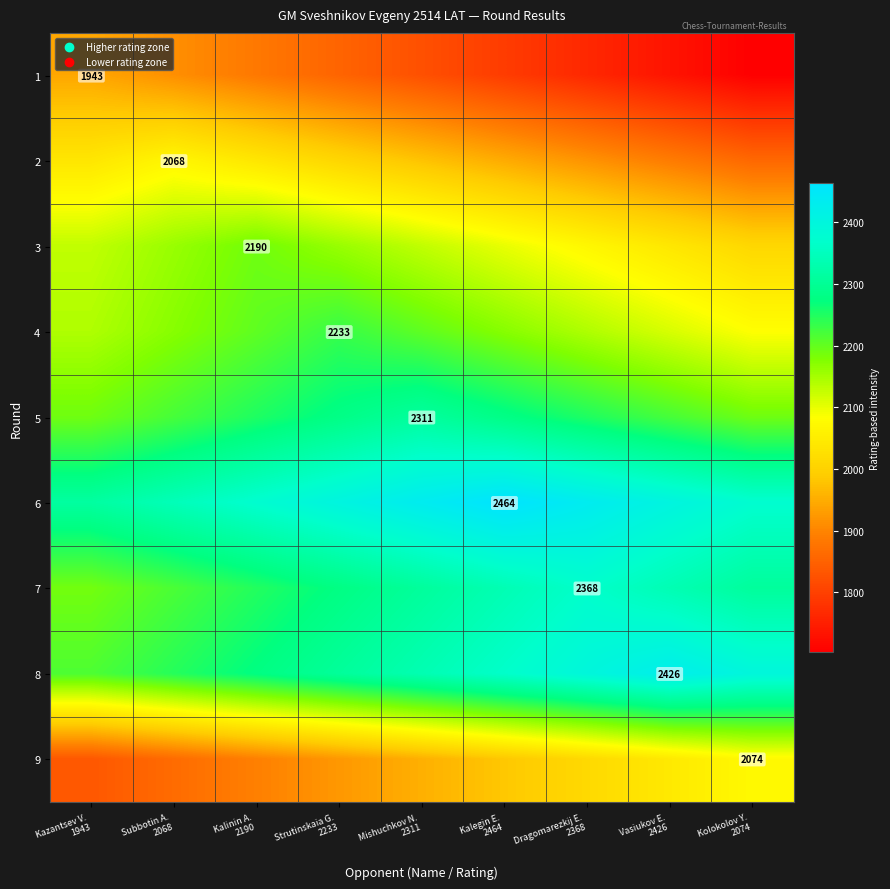

What is the difference between the maximum and minimum values in the 3 series?

180